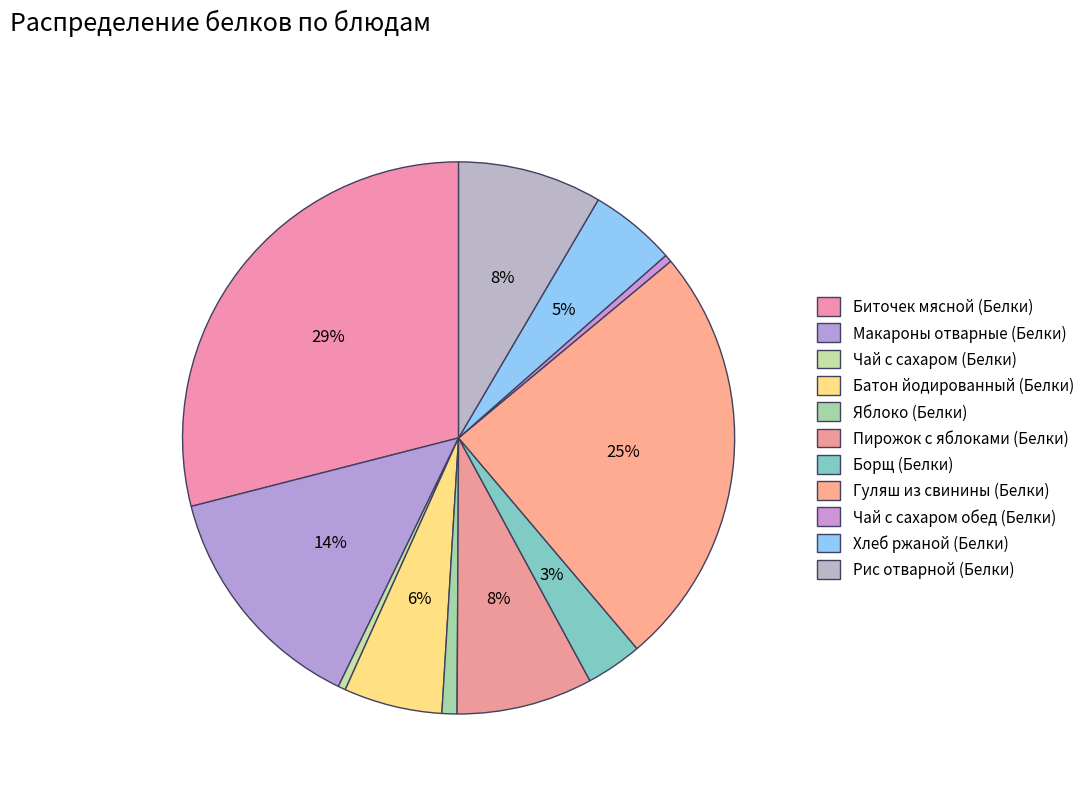

What percentage is the Борщ (Белки) slice, to the nearest percent?

3%